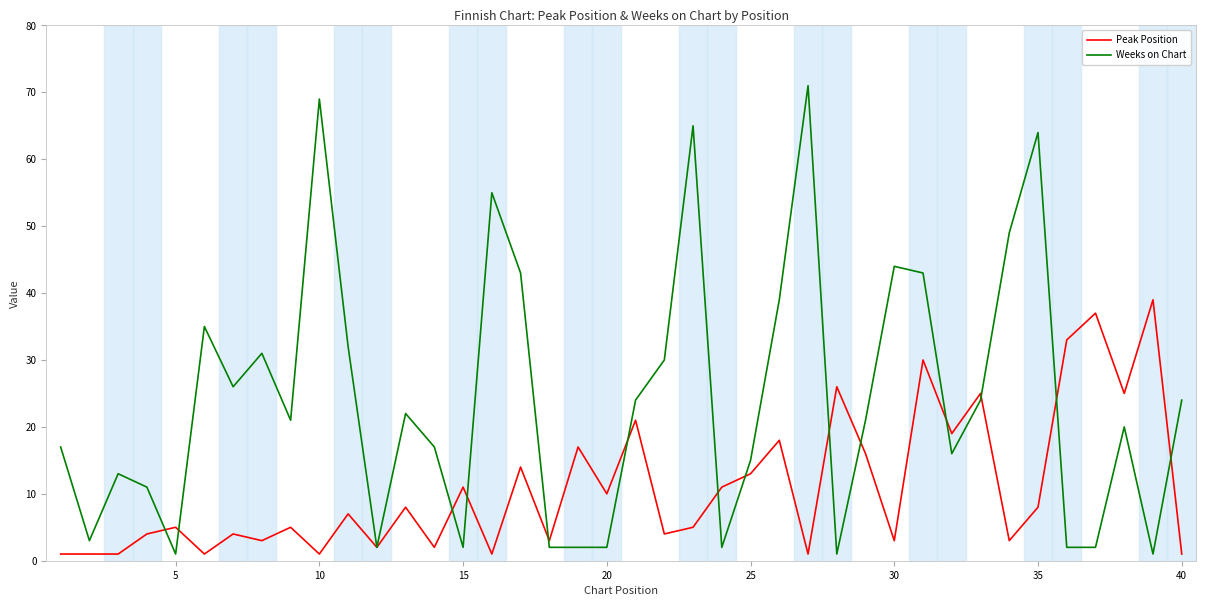

Rank the series by their average value, from lowest to highest.

Peak Position, Weeks on Chart